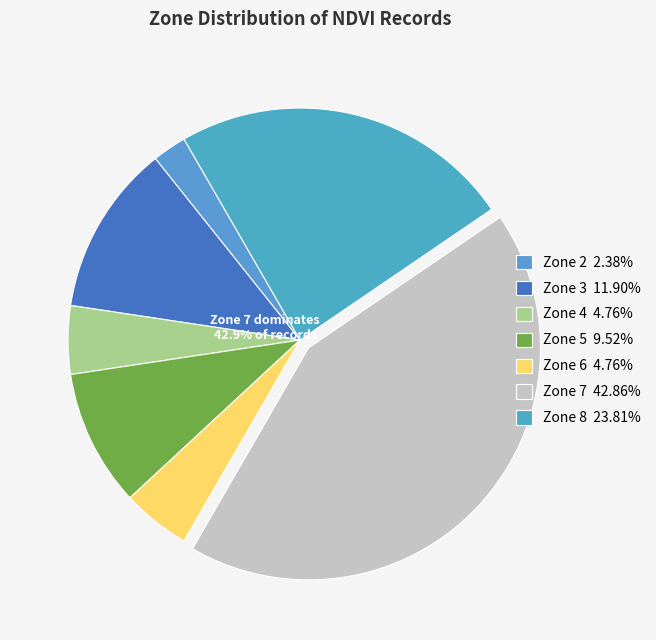

How many segments does this pie chart have?

7